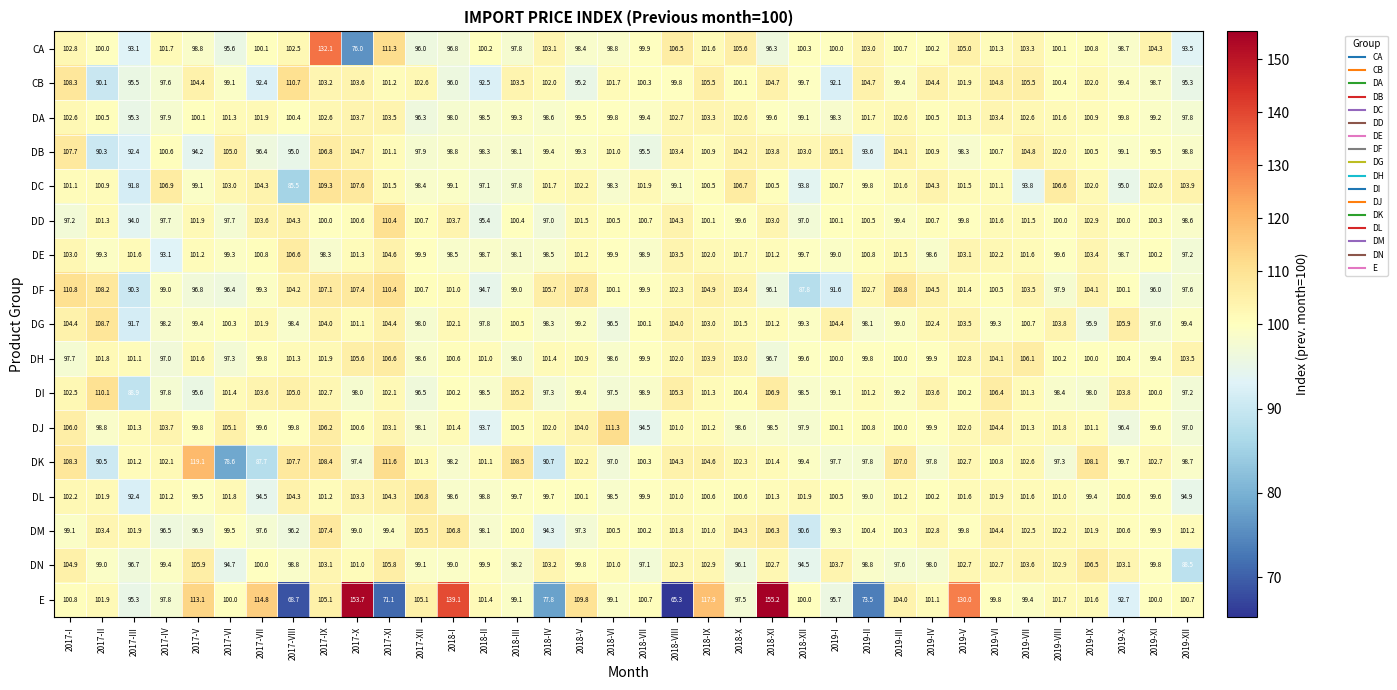

What is the difference between the DN values at 2017-VII and 2018-XI?

2.7